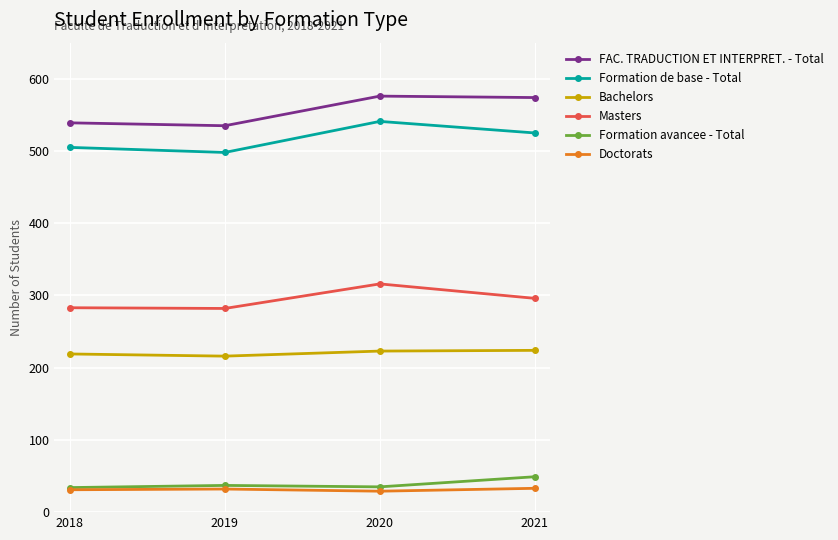

What is the difference between the highest and lowest values at 2020?

547